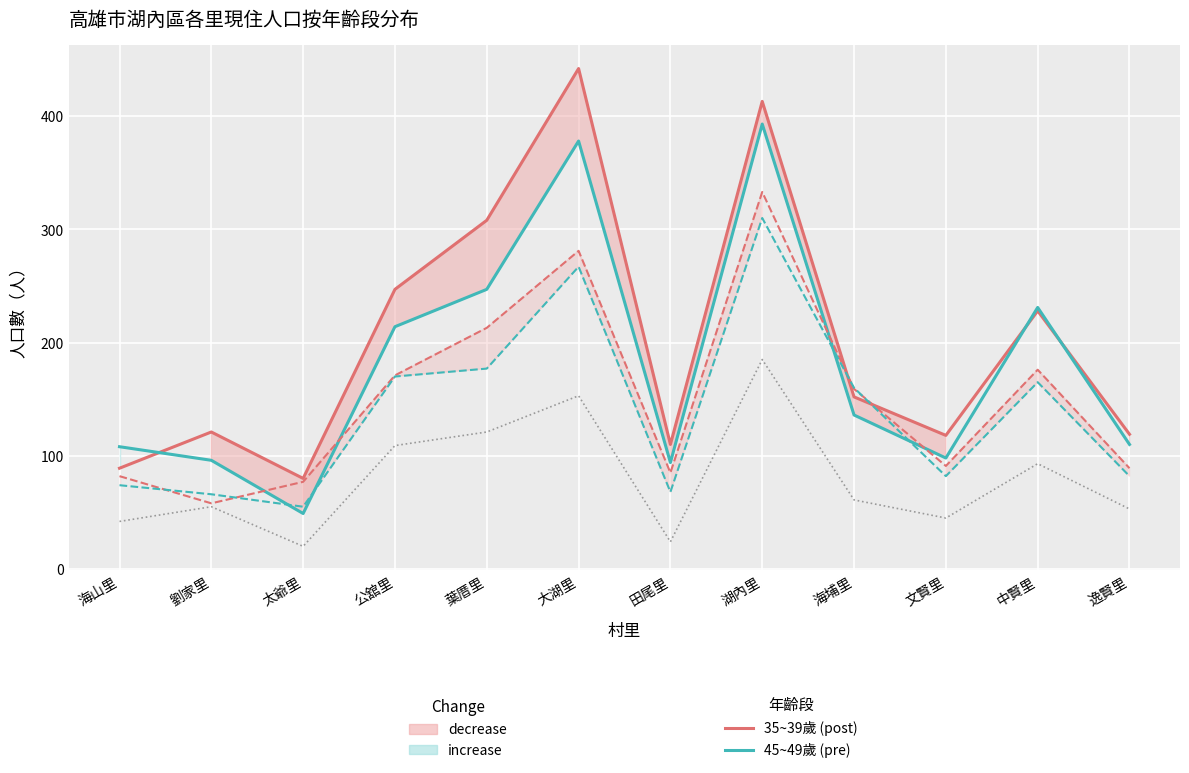

In 合計_45~49歲, how many points are higher than both neighbors (excluding endpoints)?

3